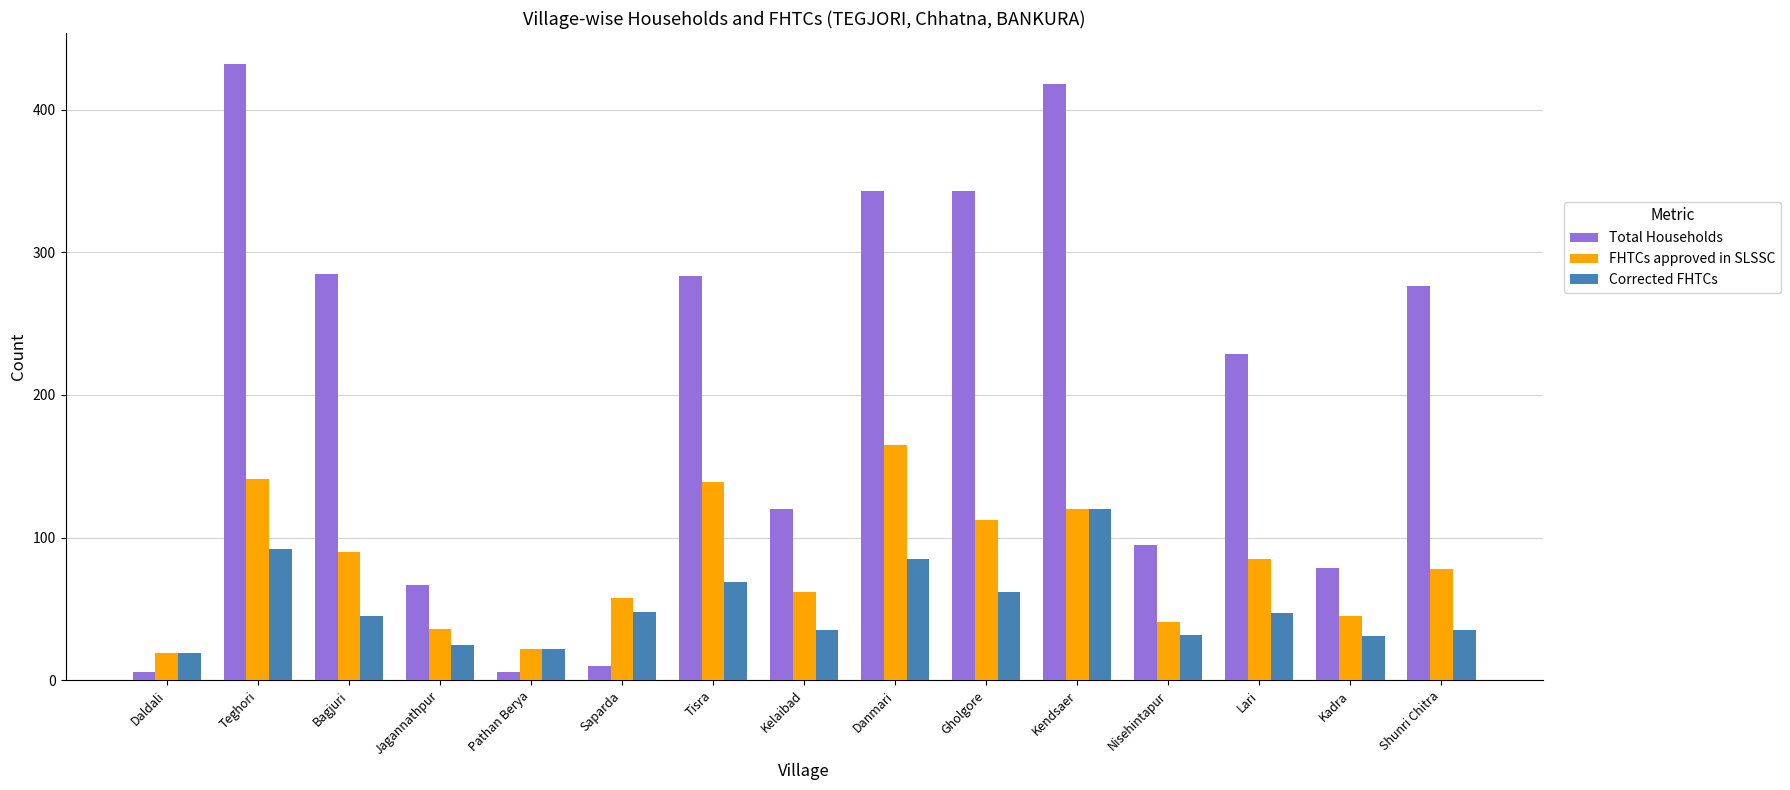

Which category has the highest value in the Total Households series?

Teghori